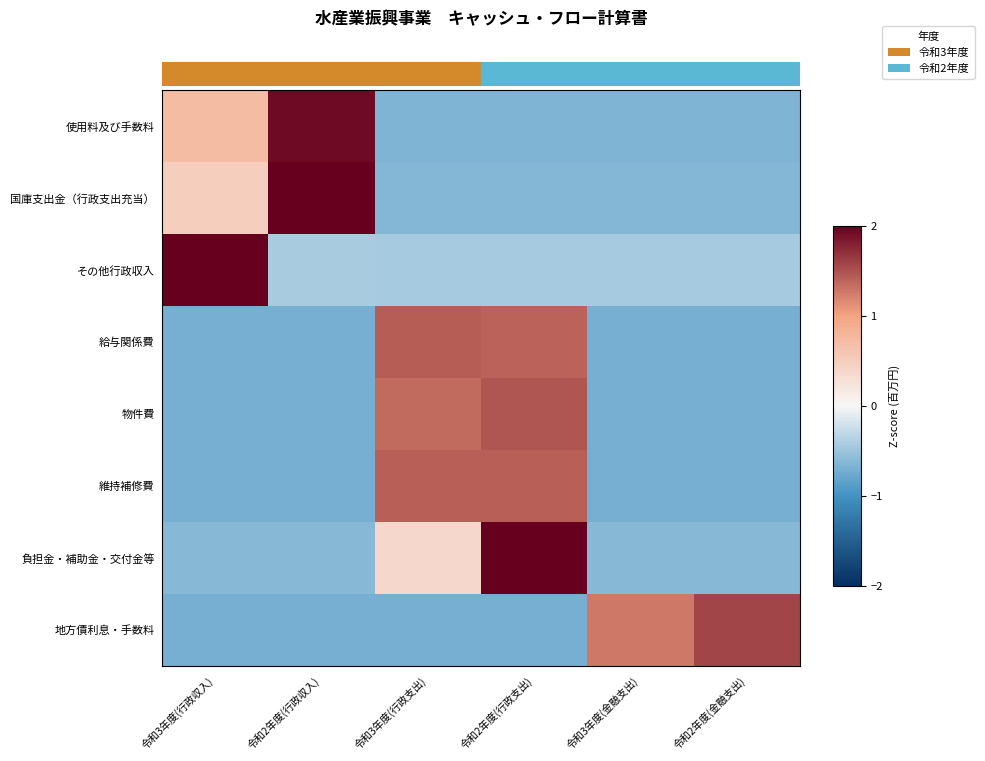

How many categories are shown in the chart?

6